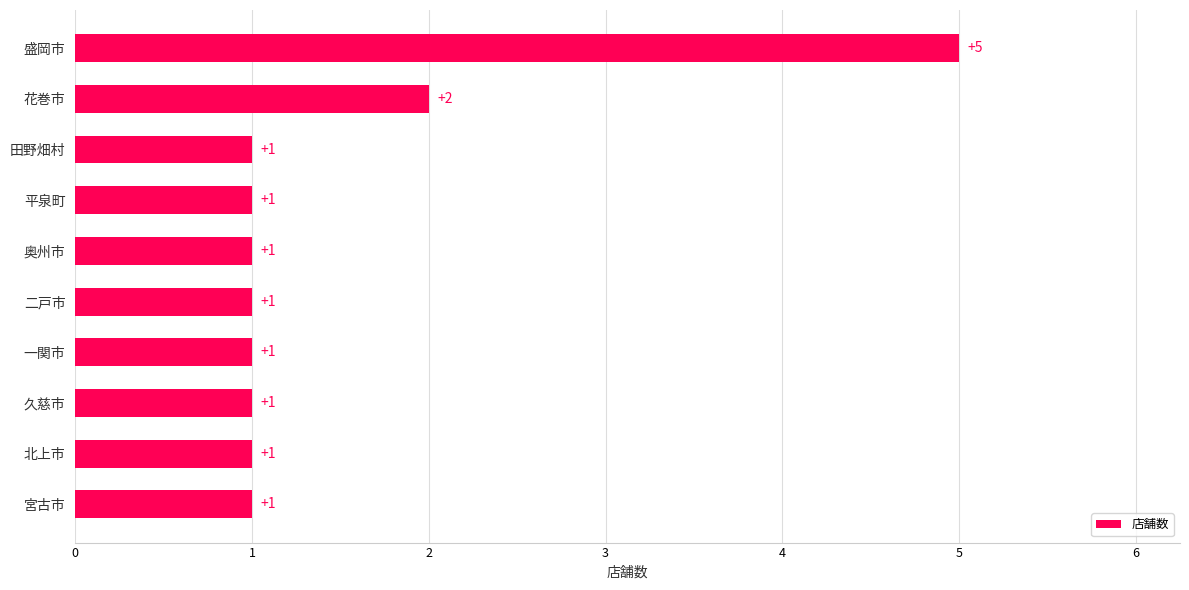

Where is the data nearest to the value 3?

花巻市